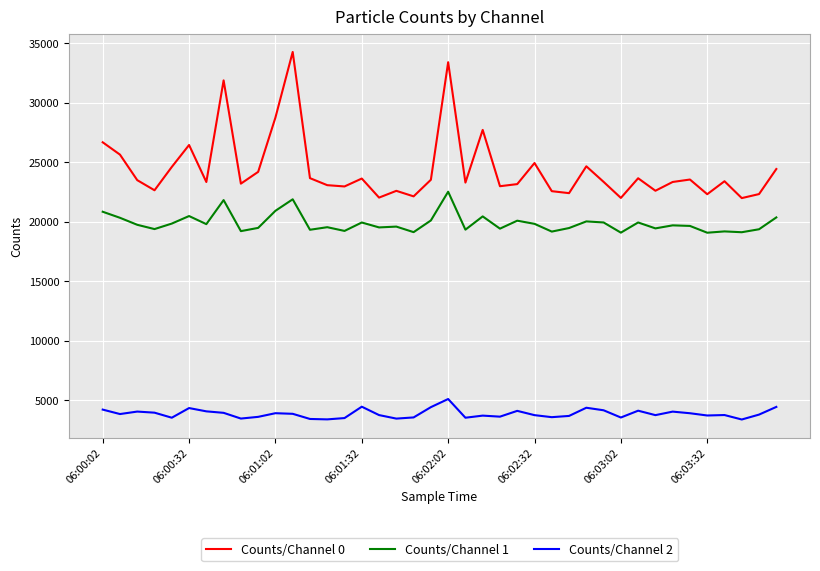

List the series in order of their peak value, lowest first.

Counts/Channel 2, Counts/Channel 1, Counts/Channel 0